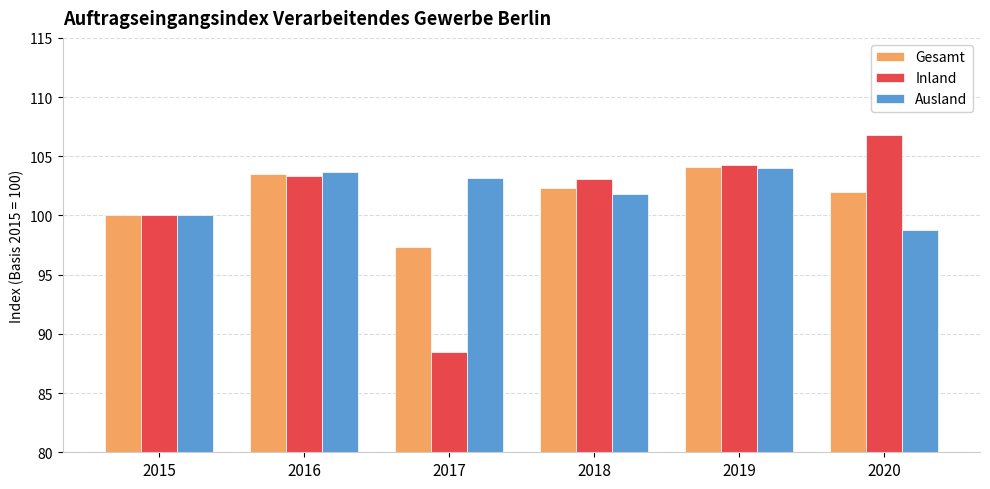

At how many categories does at least one series exceed 104?

2